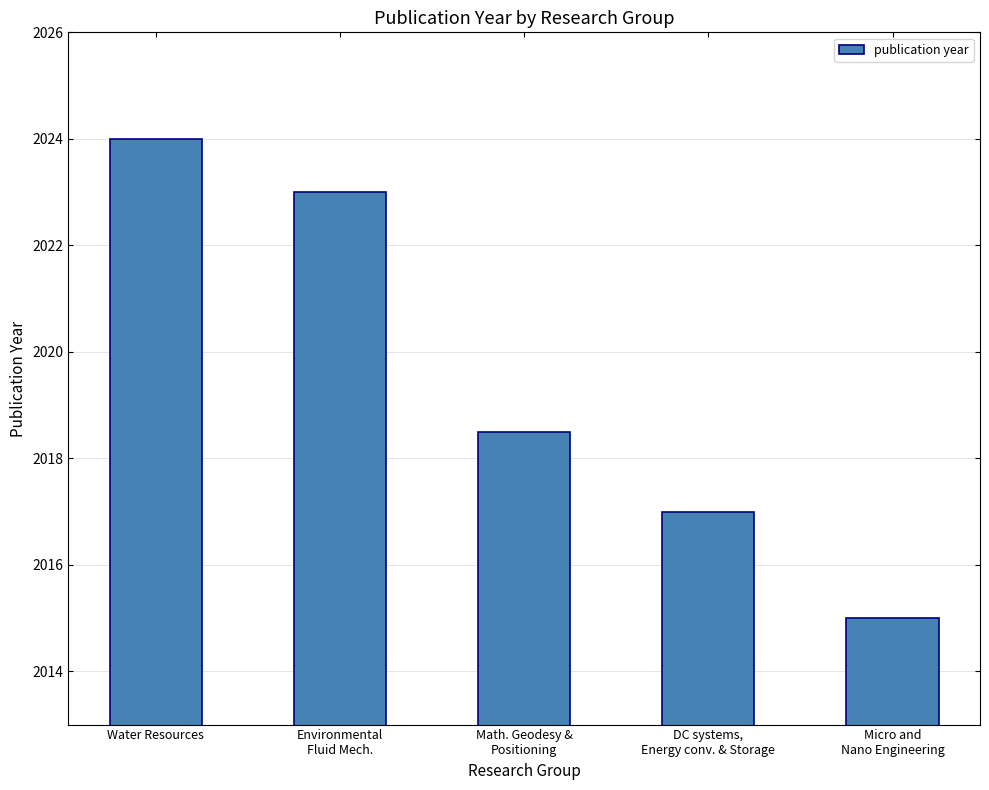

What is the greatest value displayed?

2024.0